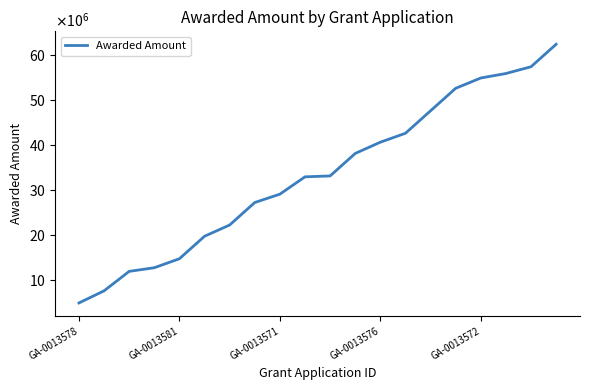

Which label corresponds to the smallest value in the chart?

GA-0013578